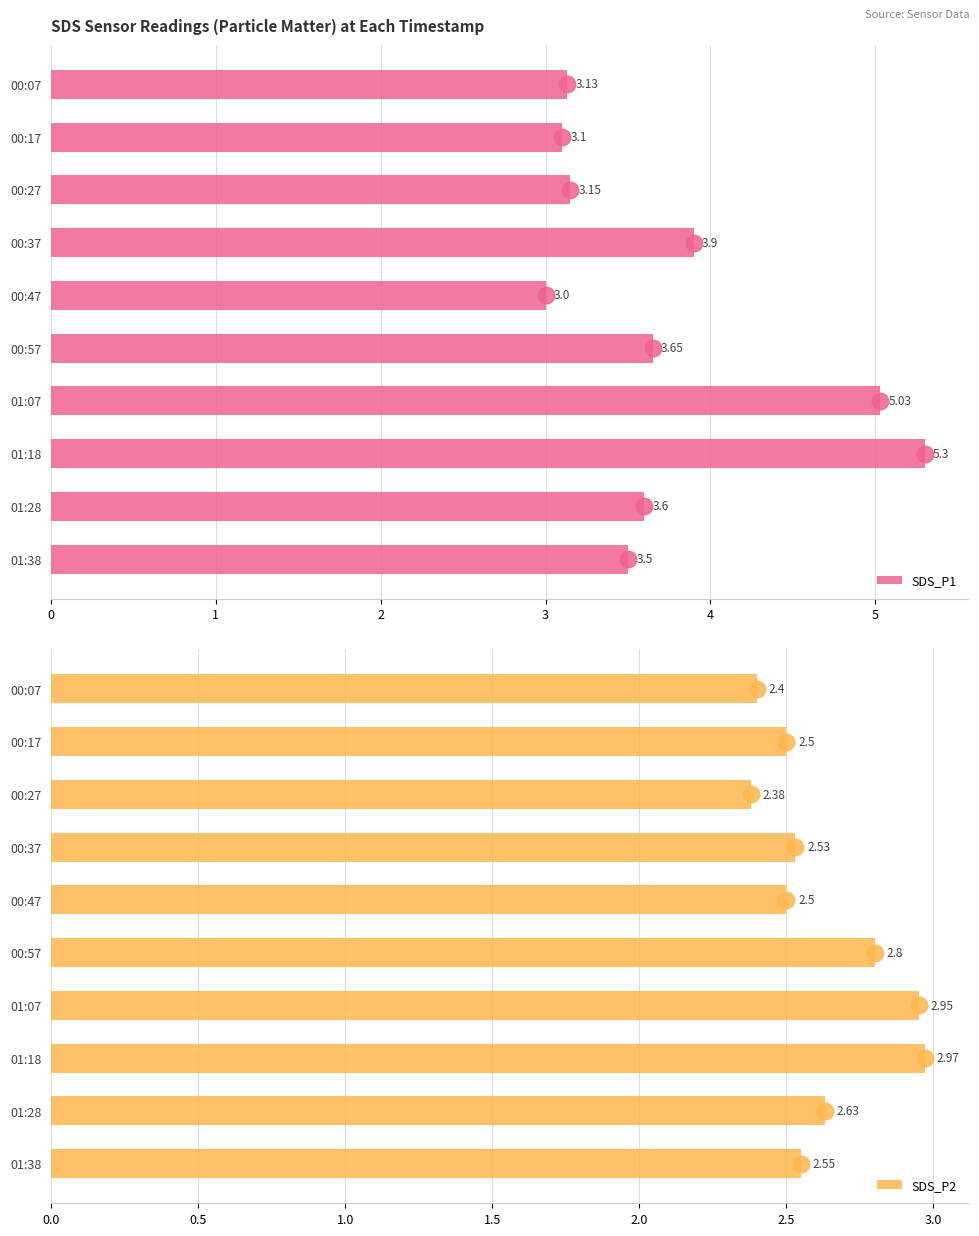

Which series has the largest range (max minus min)?

SDS_P1